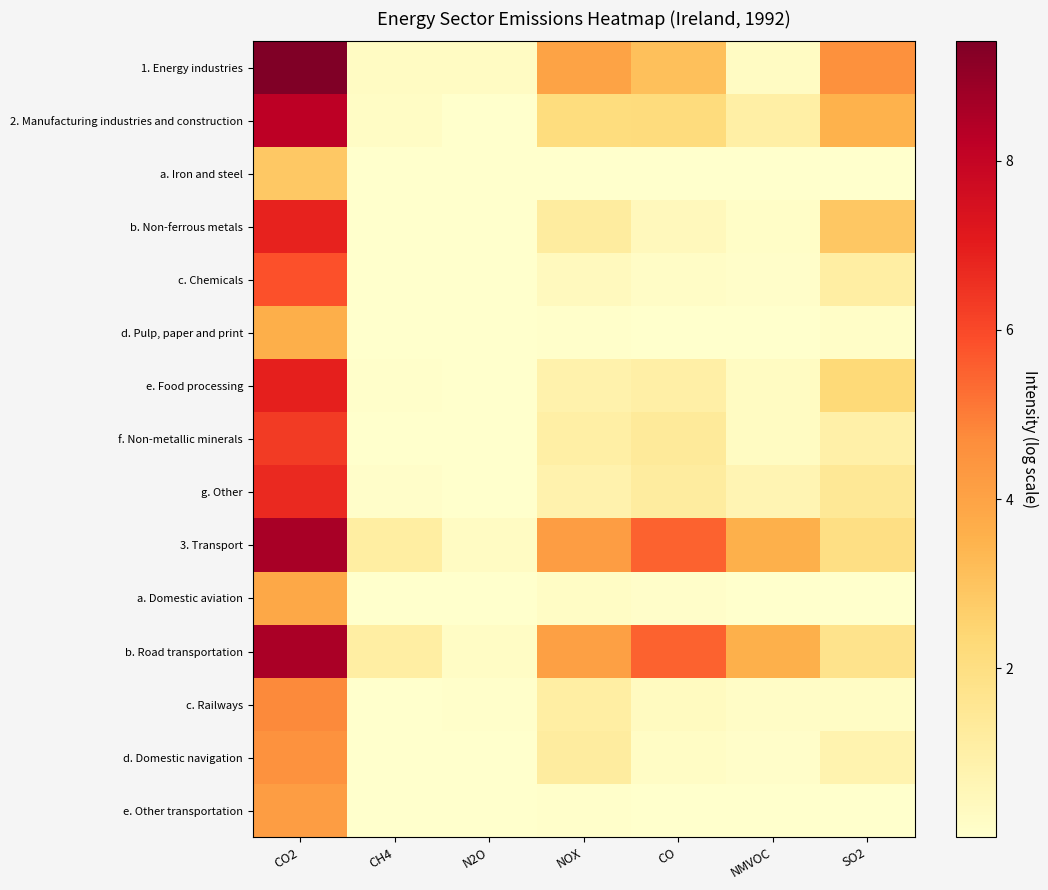

How many series are shown in this chart?

15